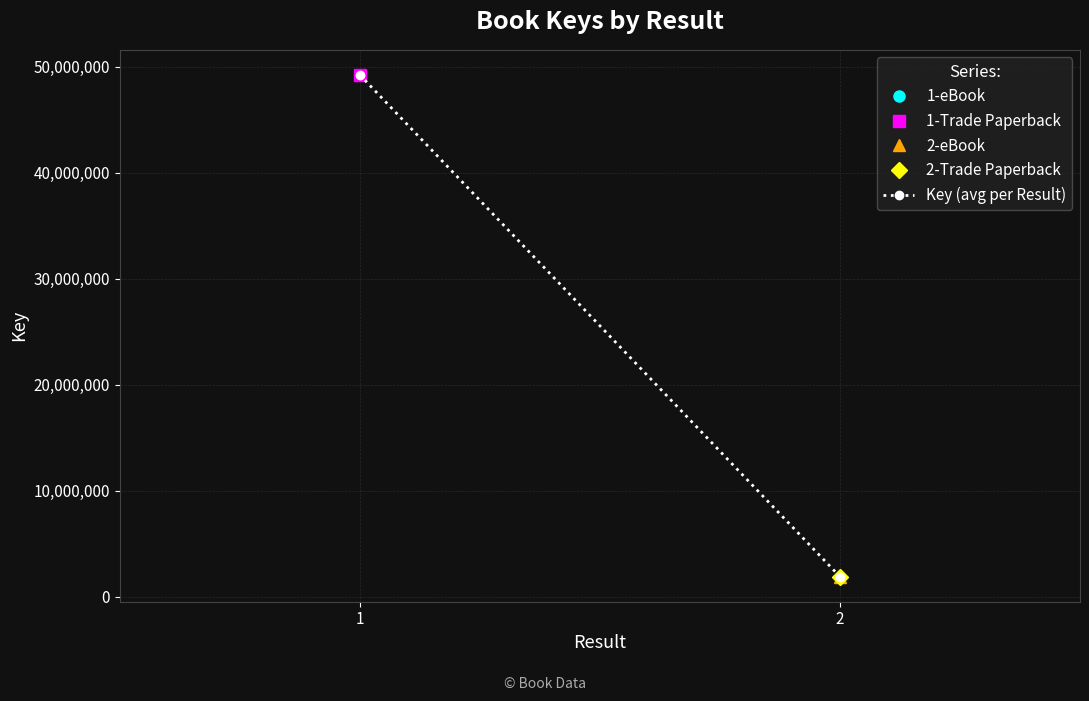

Which category has the lowest value across all series?

2